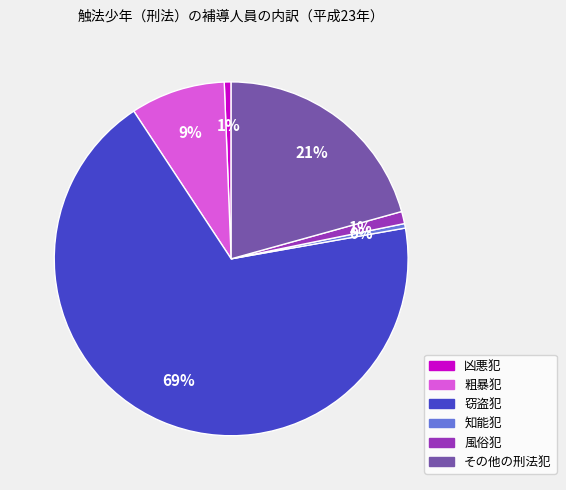

Which slice is the largest?

窃盗犯